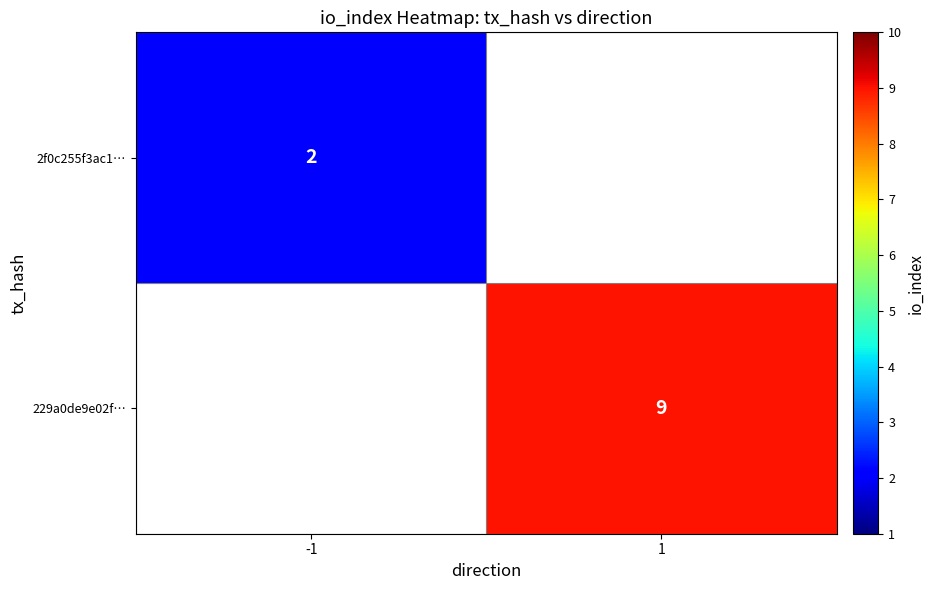

True or false: 229a0de9e02f… has a value of 5 at 1.

False